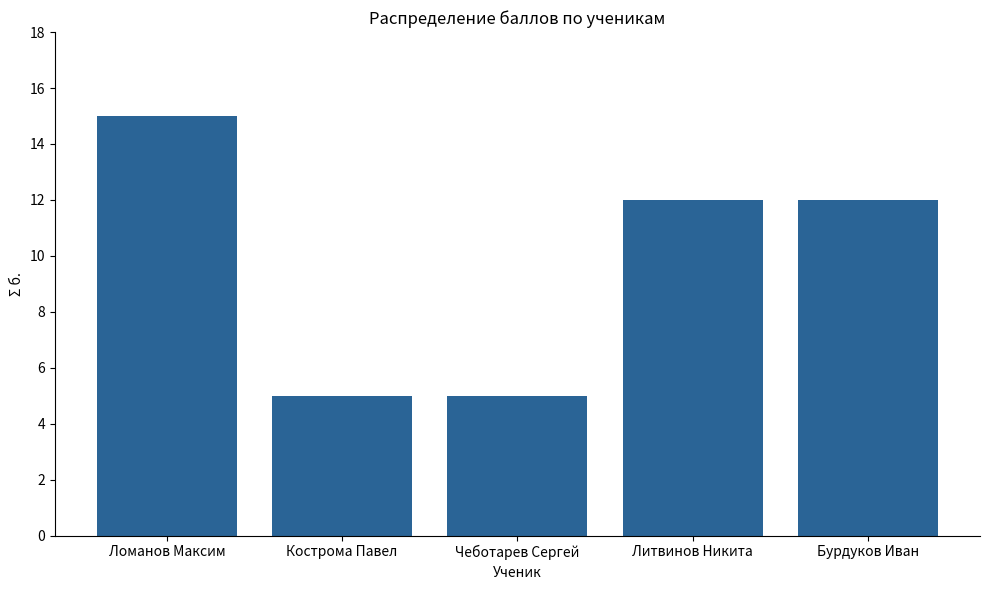

What is the average value?

10